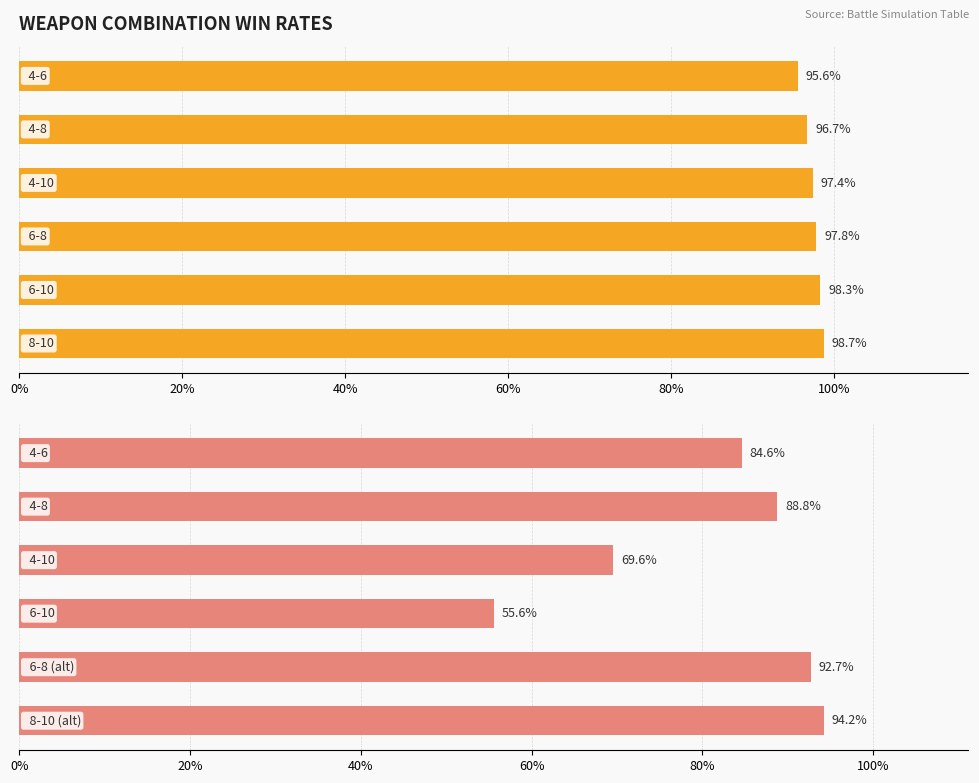

What is the value of the 5th bar from the left?

0.9